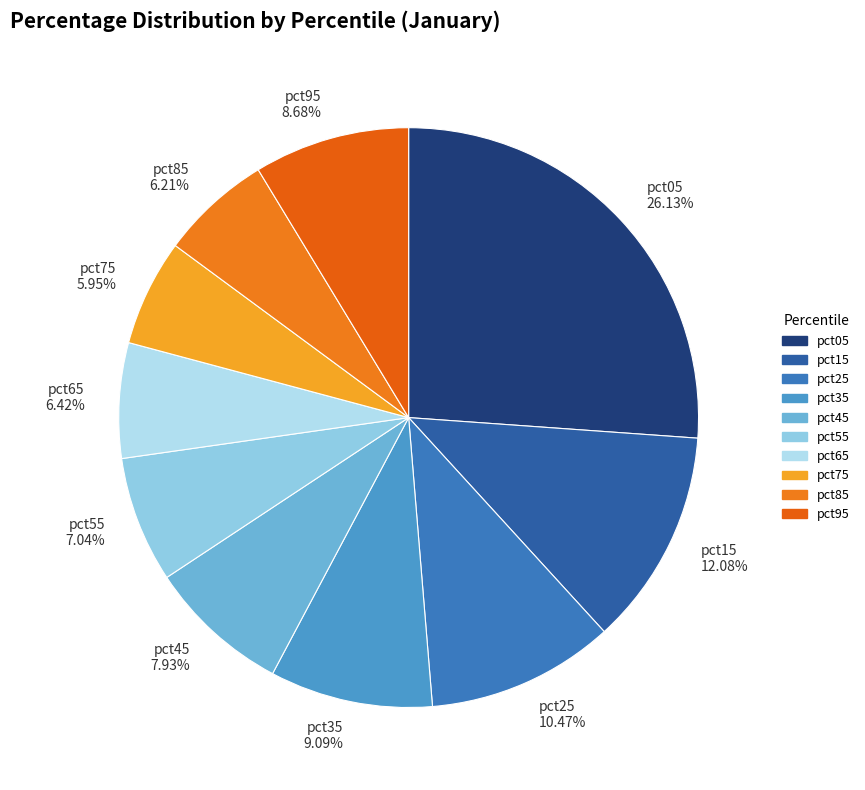

Does pct55 account for over 50% of the chart?

No